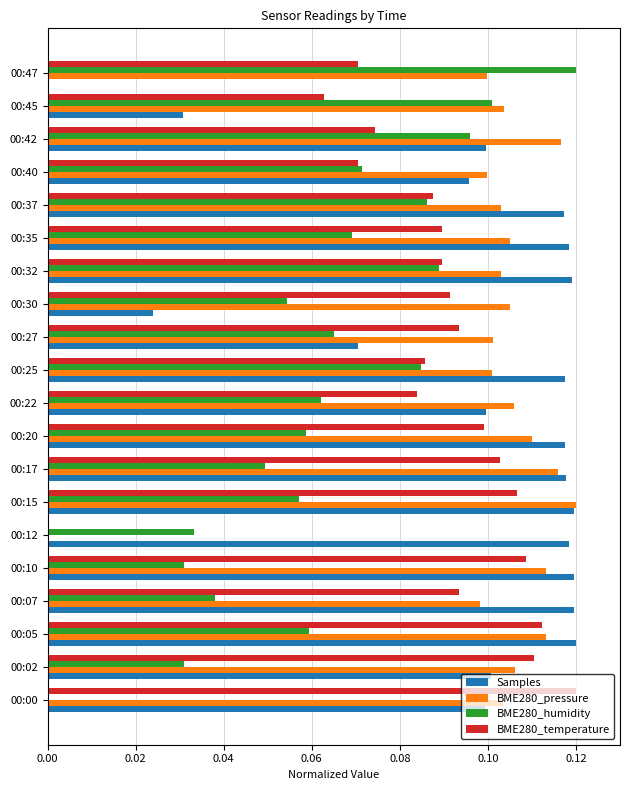

What are all the series names shown in the legend?

Samples, BME280_pressure, BME280_humidity, BME280_temperature